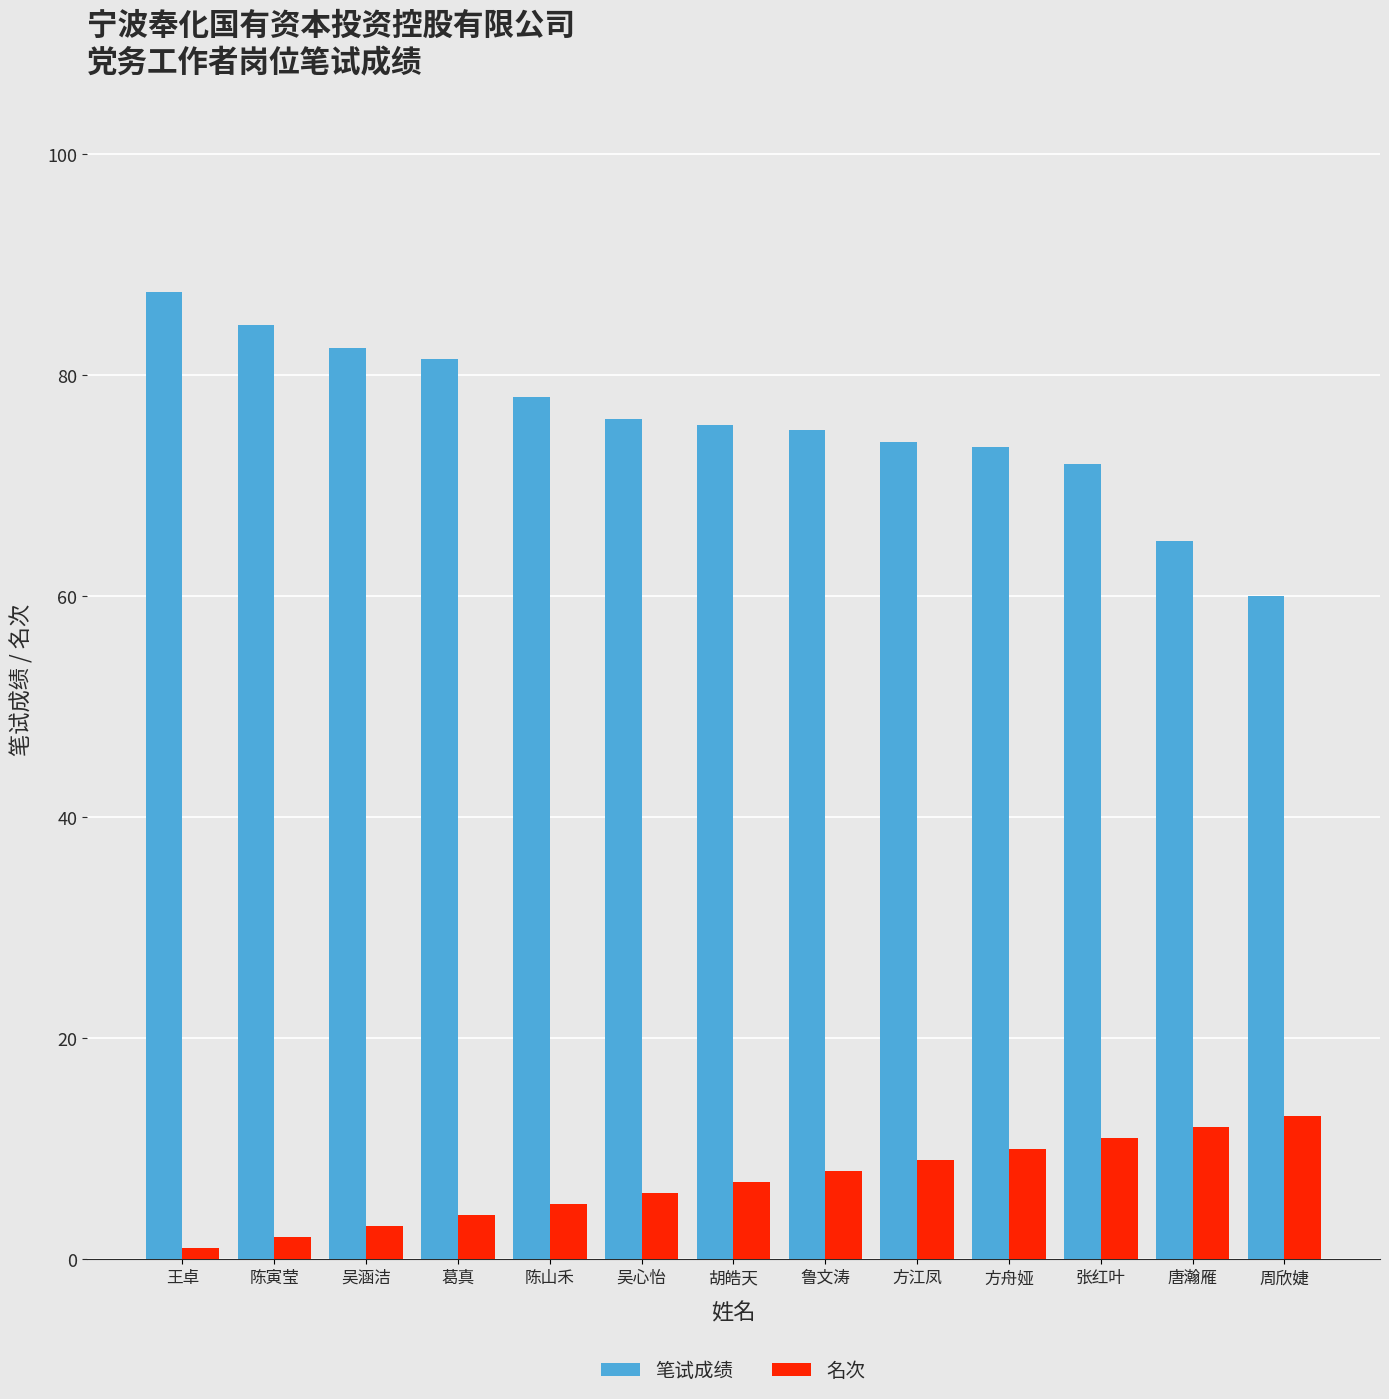

What is the difference between the second highest and minimum values in the 笔试成绩 series?

24.5